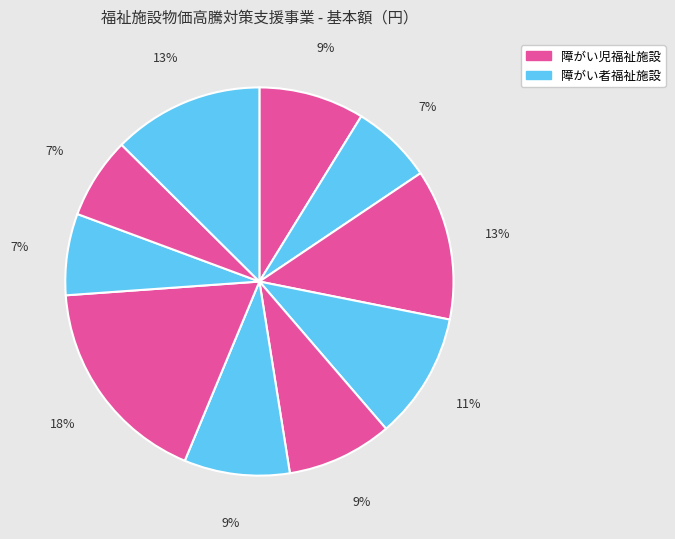

How many segments does this pie chart have?

10